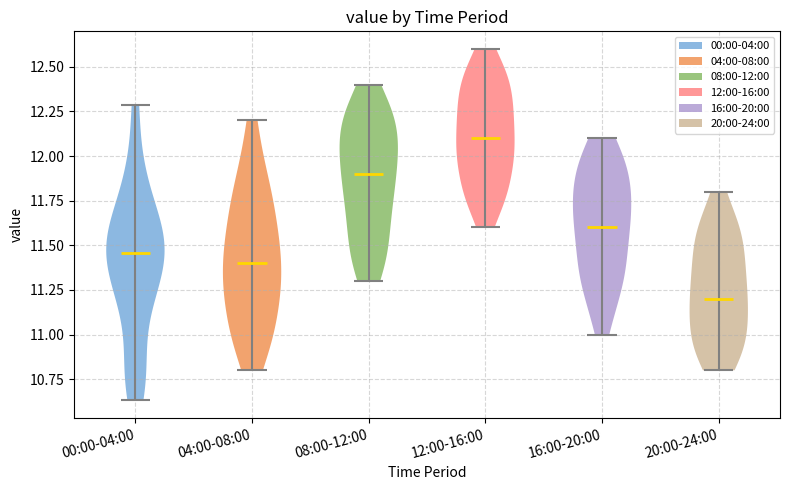

What is the highest point the violin for 00:00-04:00 reaches on the y-axis? The values are not printed on the chart, so give them approximately, as read against the axis.

12.30